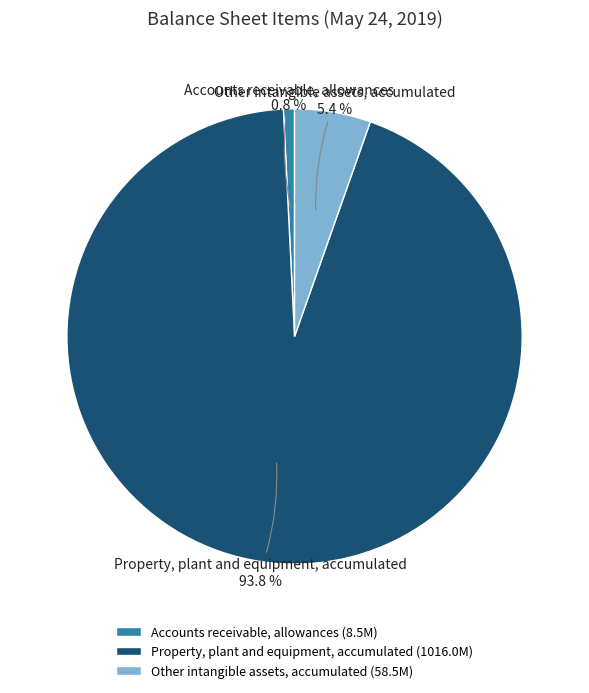

Which category has the smallest portion of the pie?

Accounts receivable, allowances